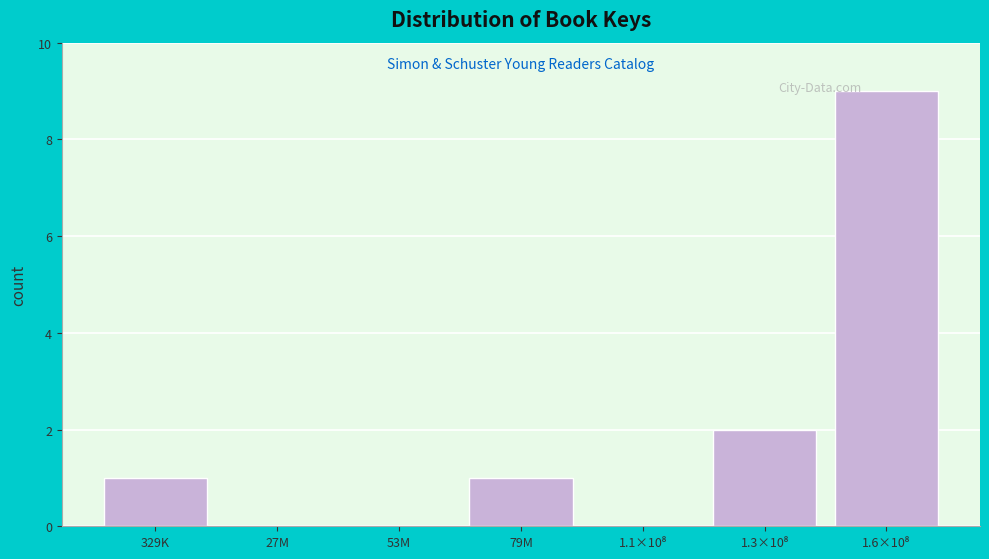

Is it true that the value at 79M is 1?

True